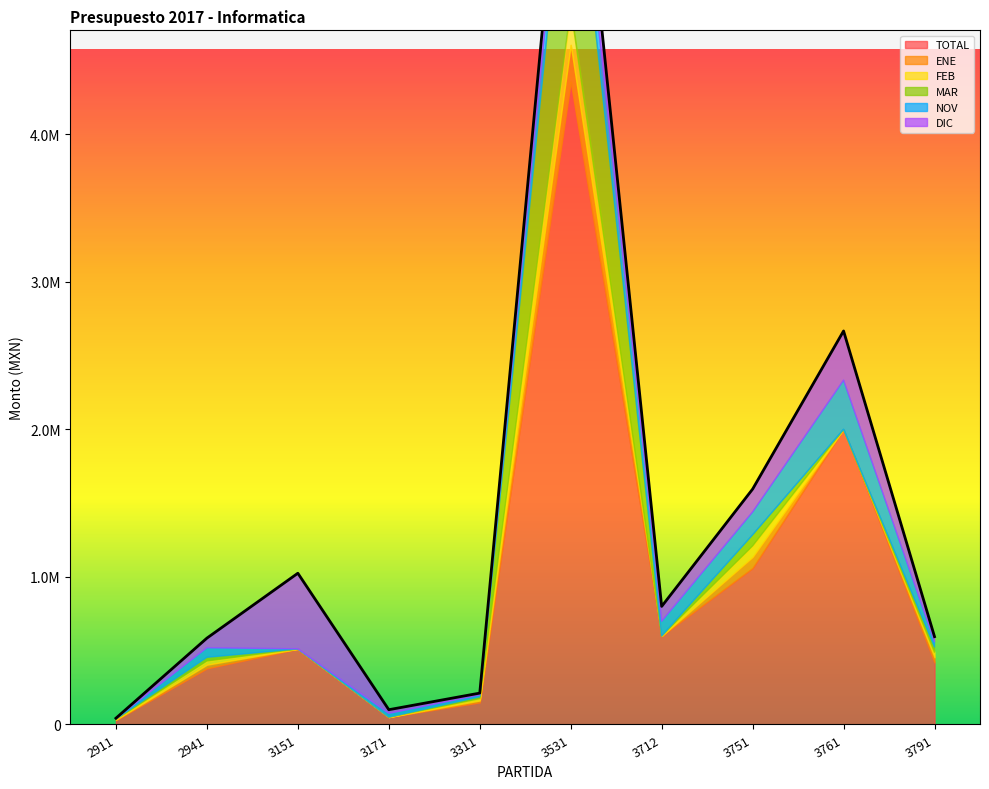

What is the maximum value shown in the chart?

4355500